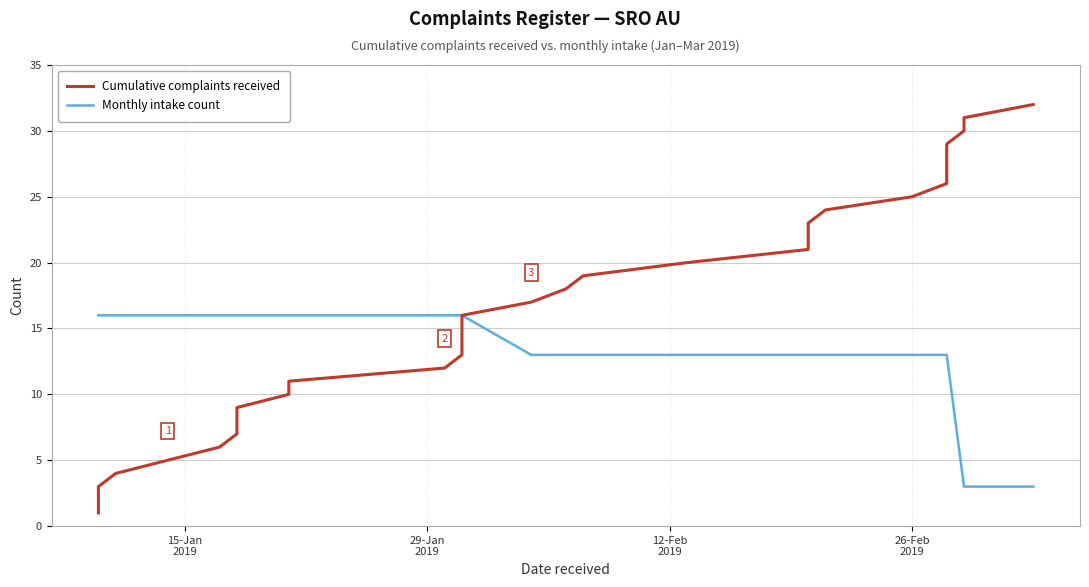

True or false: Cumulative complaints received and Monthly intake count cross at least once.

False